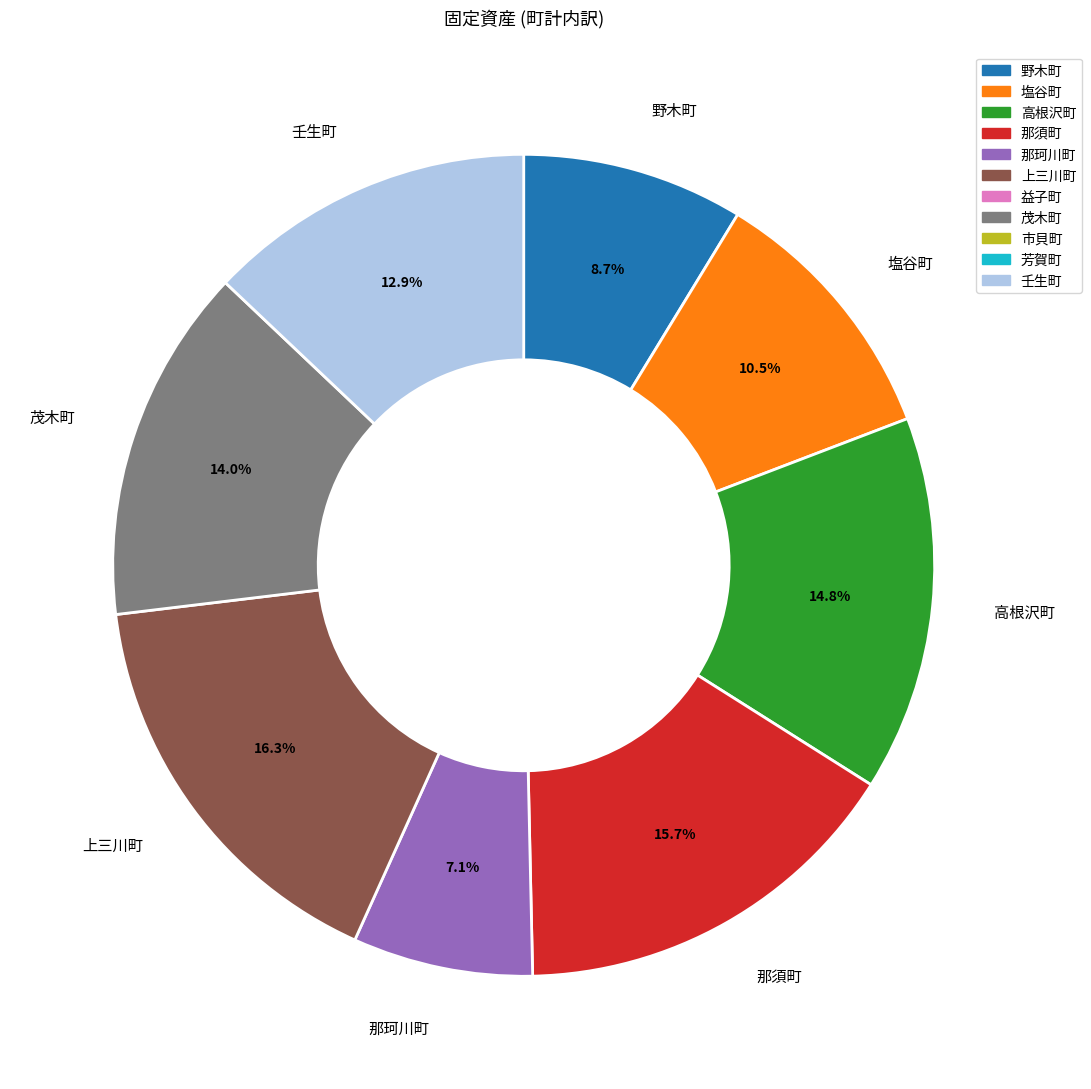

Does any single category account for the majority?

No